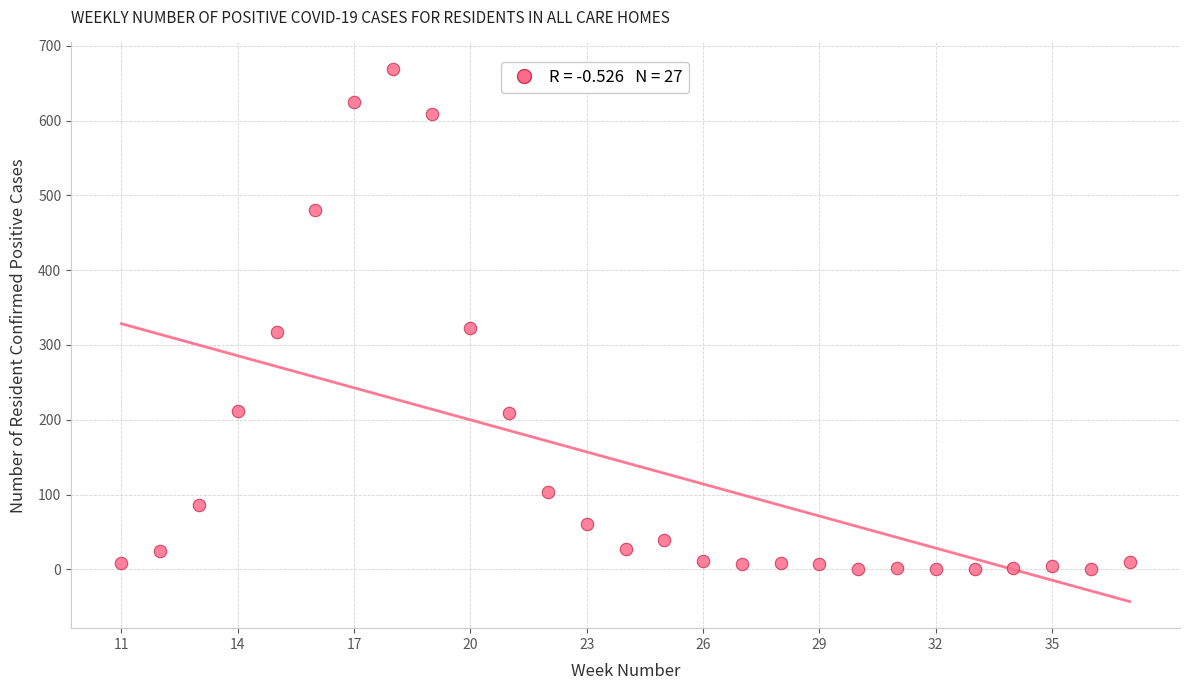

What is the range of Y values (max minus min)?

669